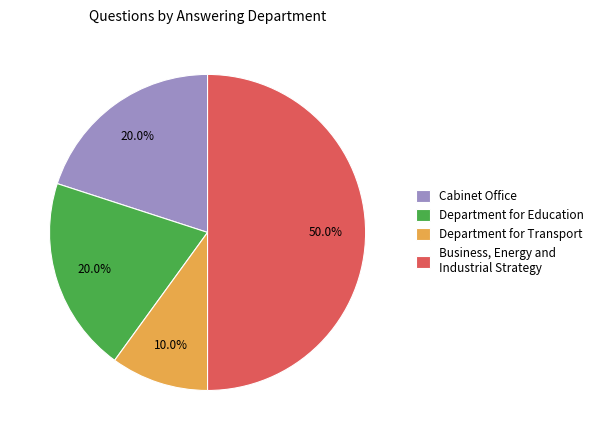

What is the smallest slice in the pie chart?

Department for Transport